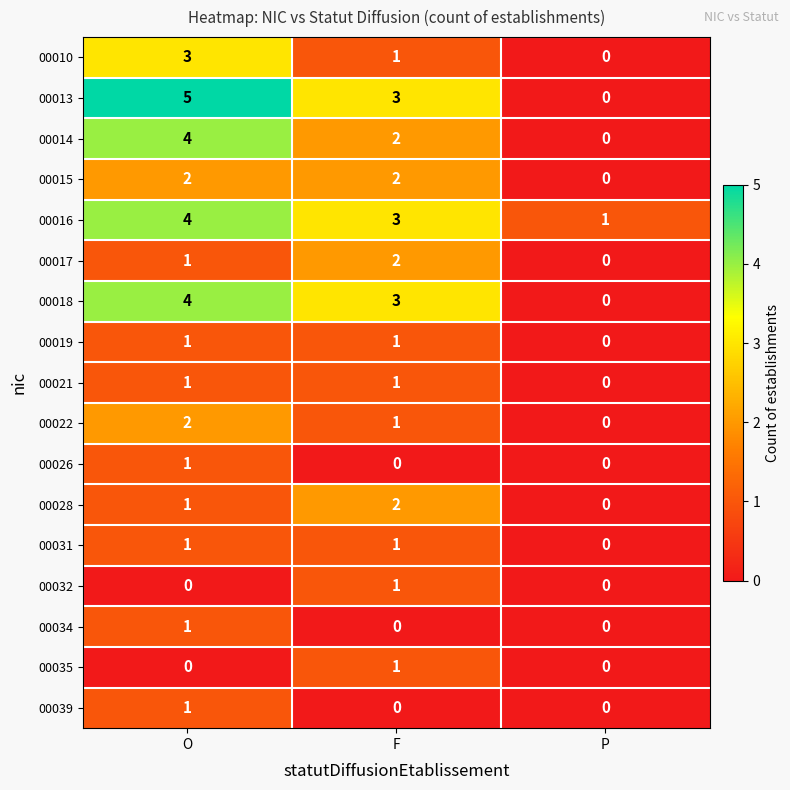

What is the difference between the 00014 values at P and O?

4